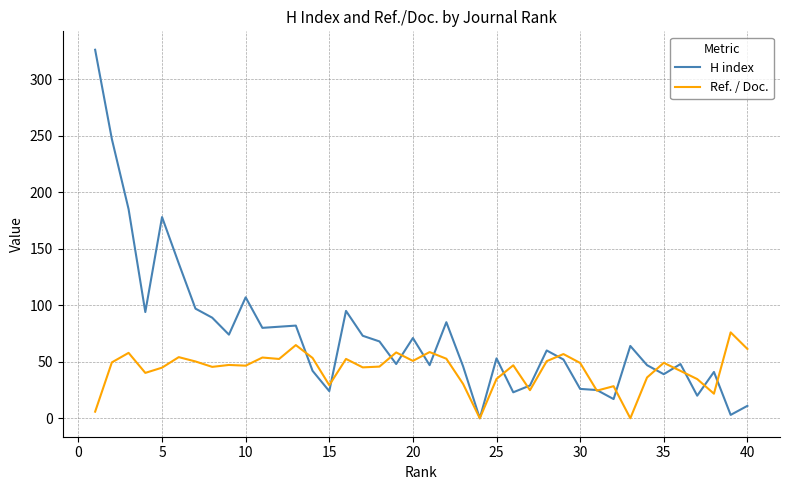

Rank the series by their average value, from highest to lowest.

H index, Ref. / Doc.